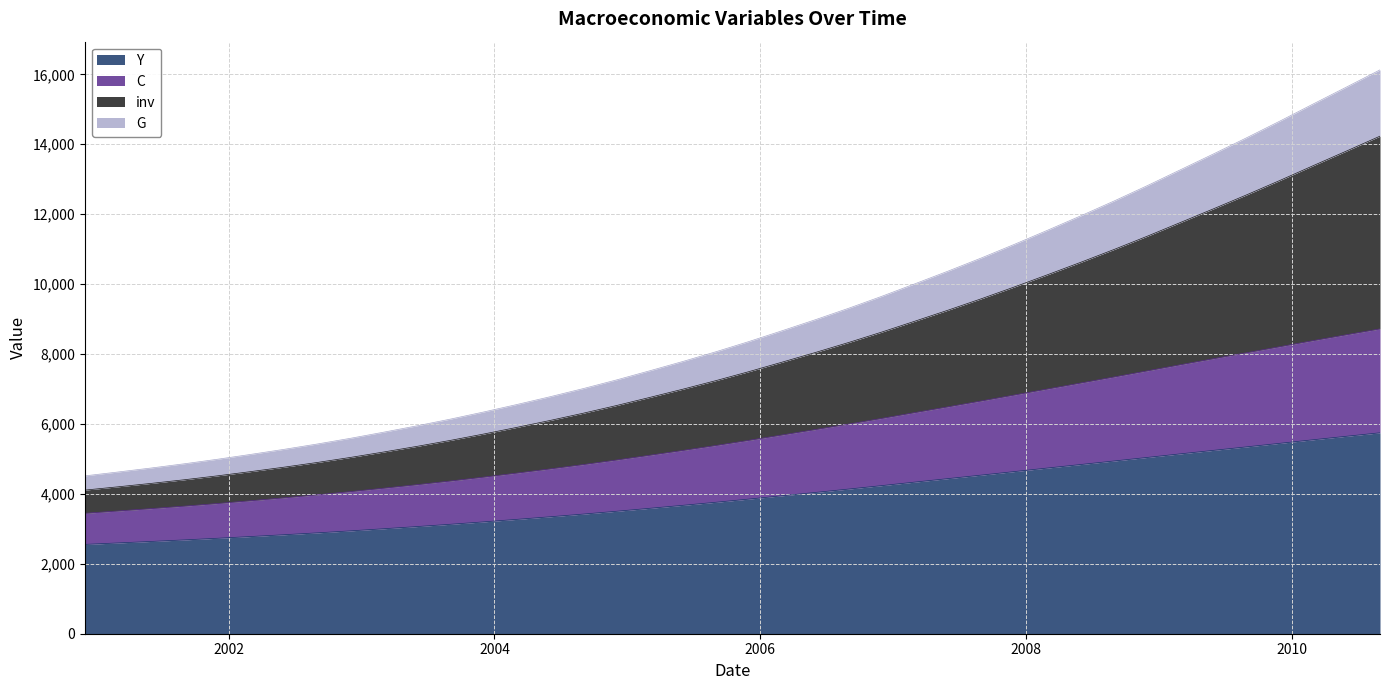

What is the highest value of the Y series?

5747.1